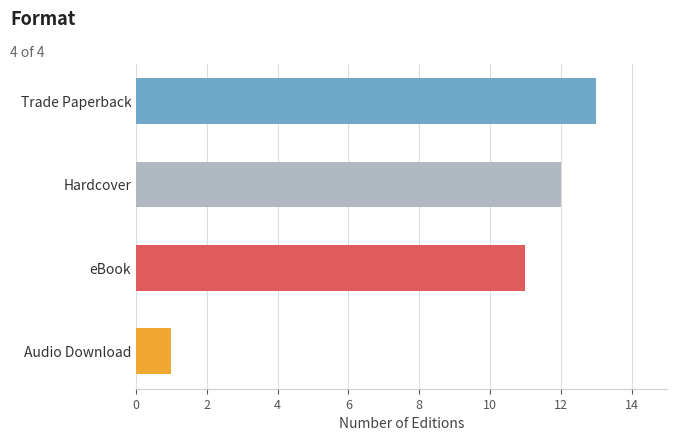

How many bars are there in total?

4